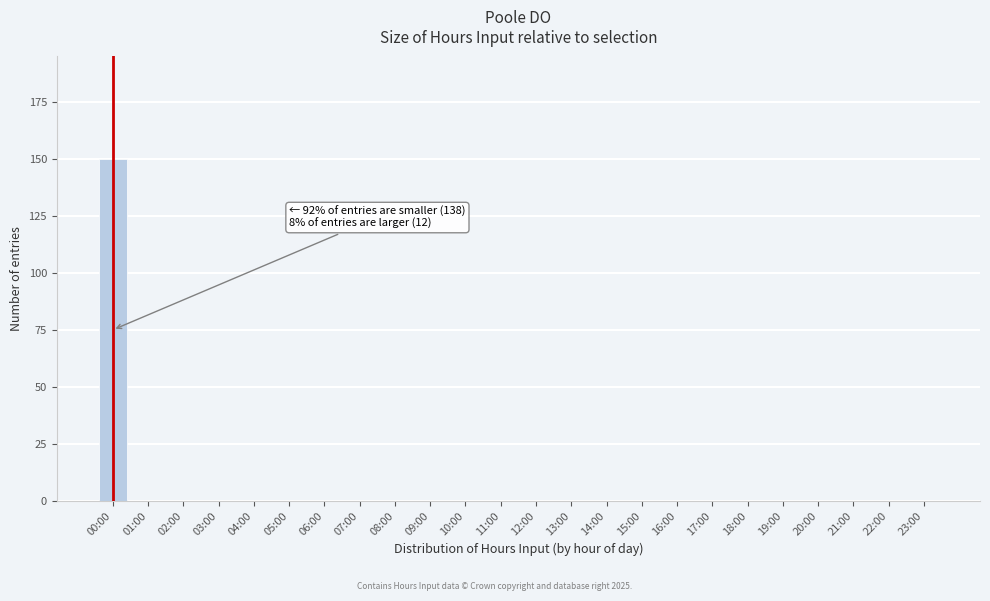

Reading right to left, transcribe all the data shown in this chart.

23:00=0	22:00=0	21:00=0	20:00=0	19:00=0	18:00=0	17:00=0	16:00=0	15:00=0	14:00=0	13:00=0	12:00=0	11:00=0	10:00=0	09:00=0	08:00=0	07:00=0	06:00=0	05:00=0	04:00=0	03:00=0	02:00=0	01:00=0	00:00=150